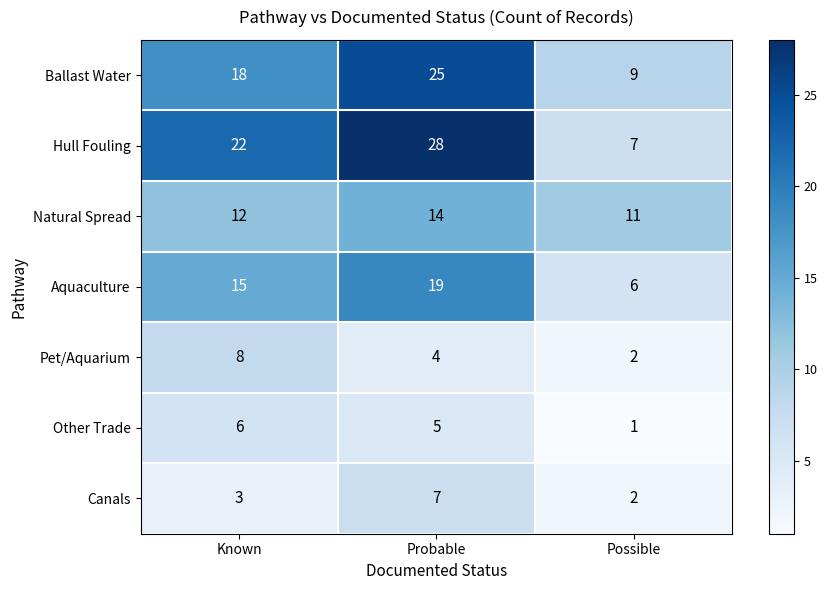

Which series has the largest total across all categories?

Hull Fouling